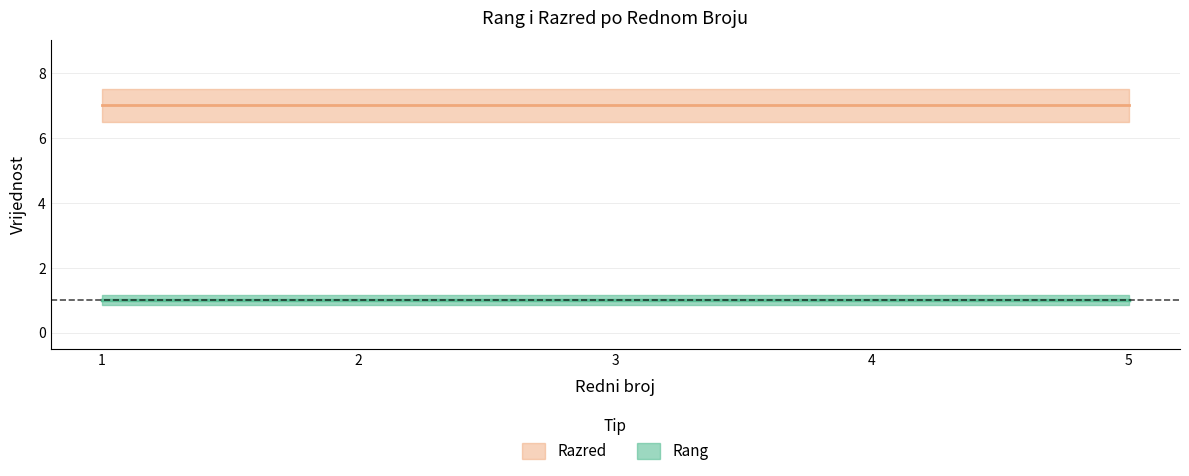

Is this an area chart (filled region under the line)?

No